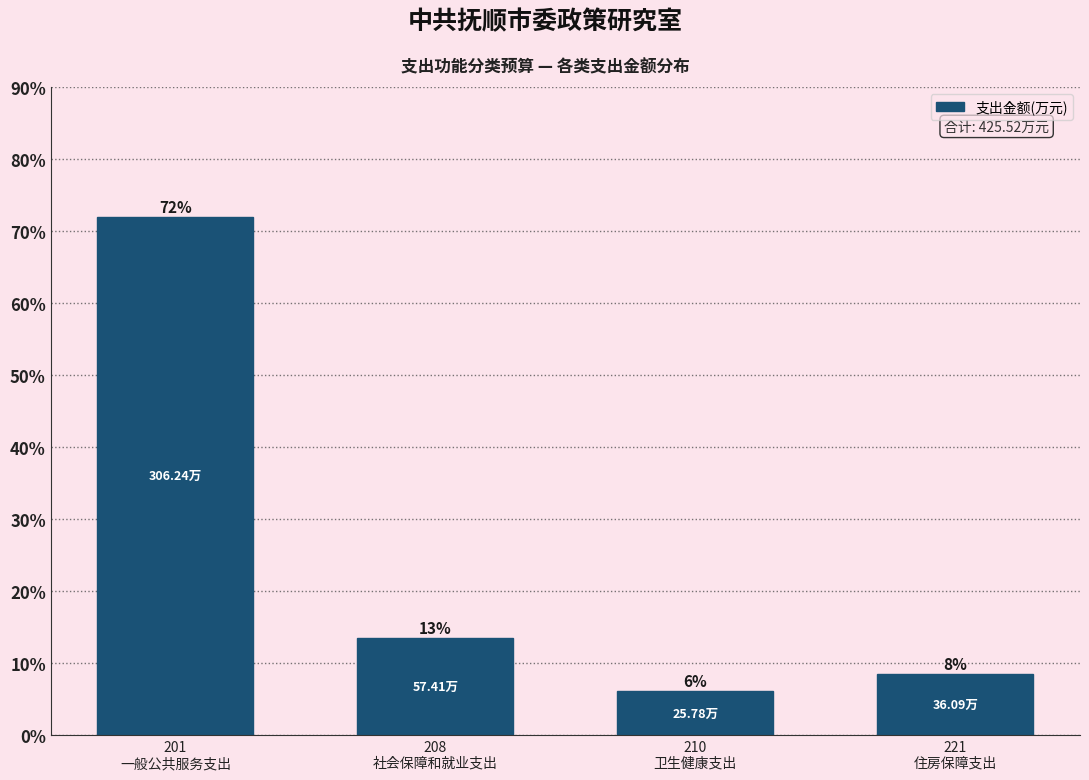

How many bars are there in total?

4